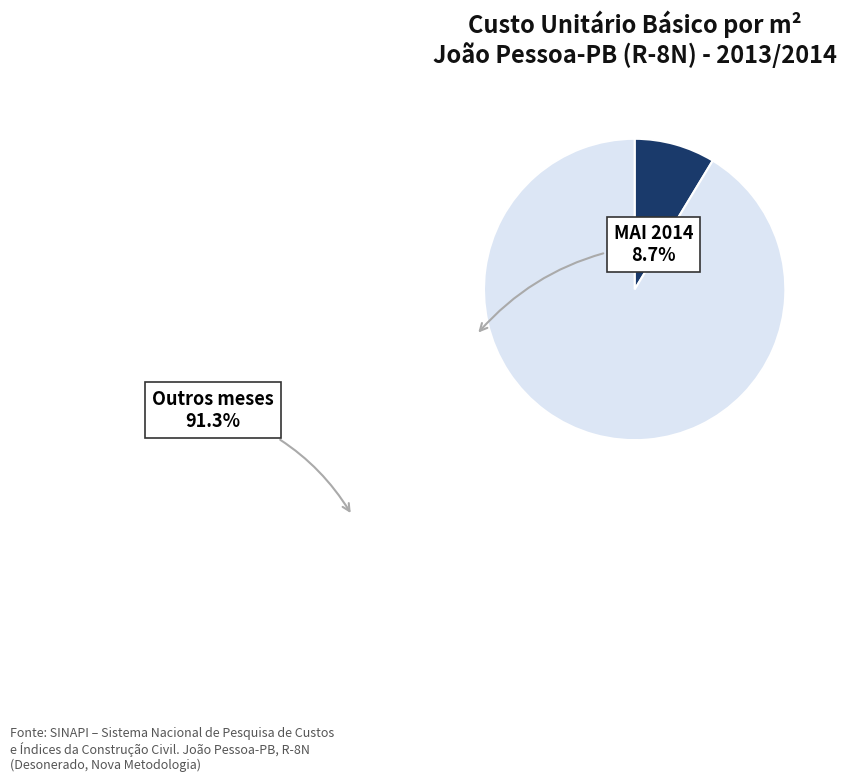

Does any single category account for the majority?

Yes